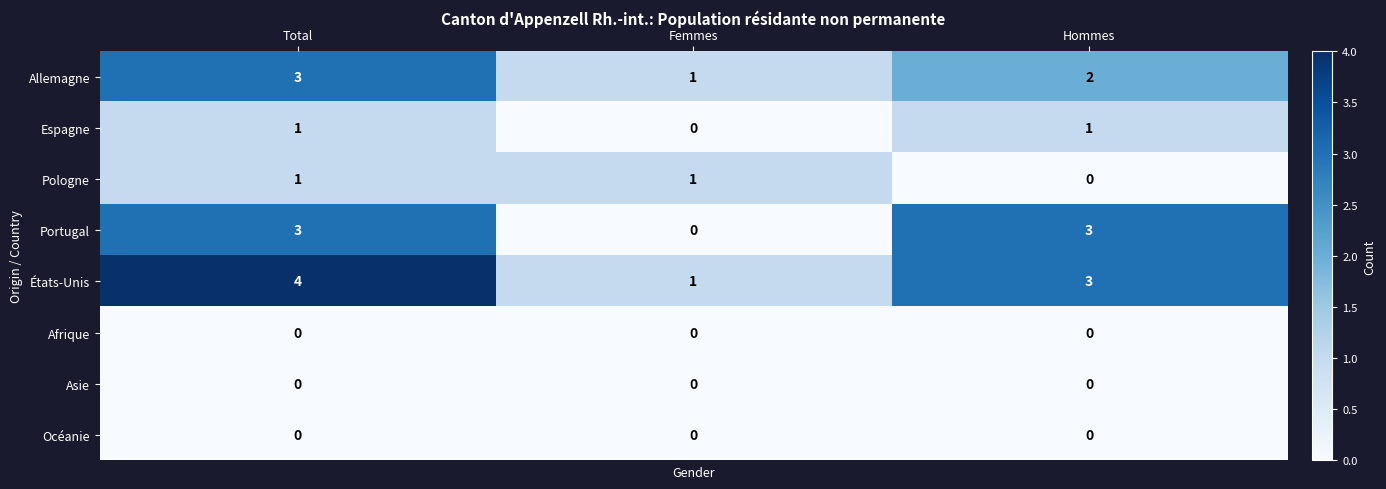

List the labels in order of Allemagne value, smallest first.

Femmes, Hommes, Total